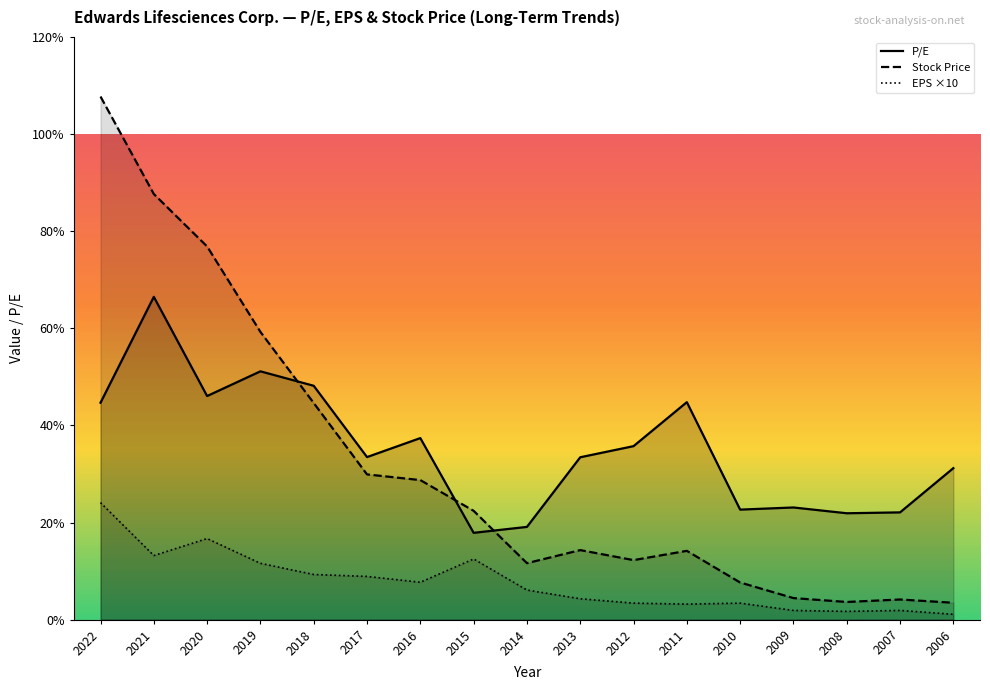

What is the approximate value of EPS at 2020?

16.7